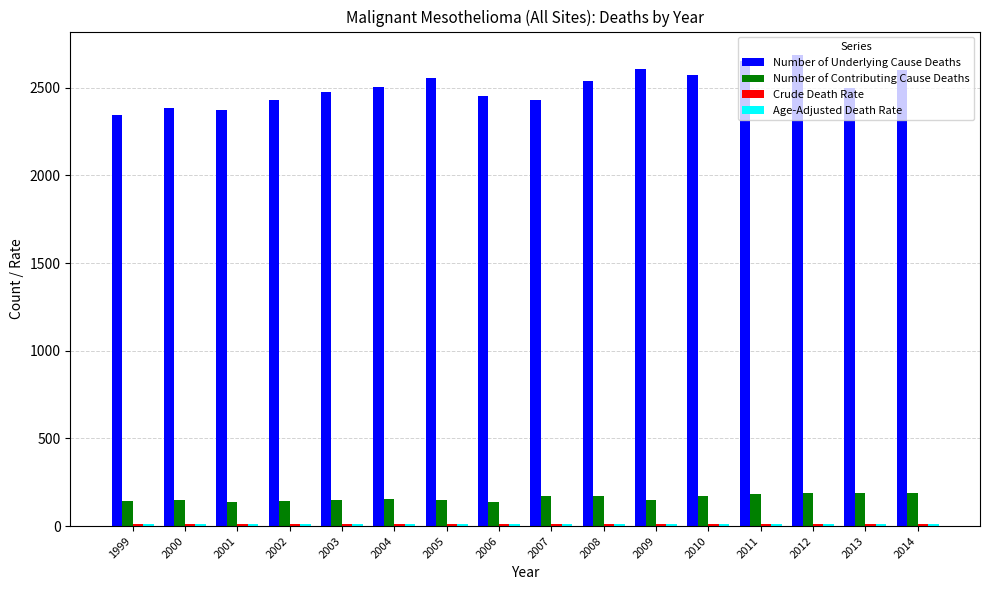

How many bars are there in each group?

4